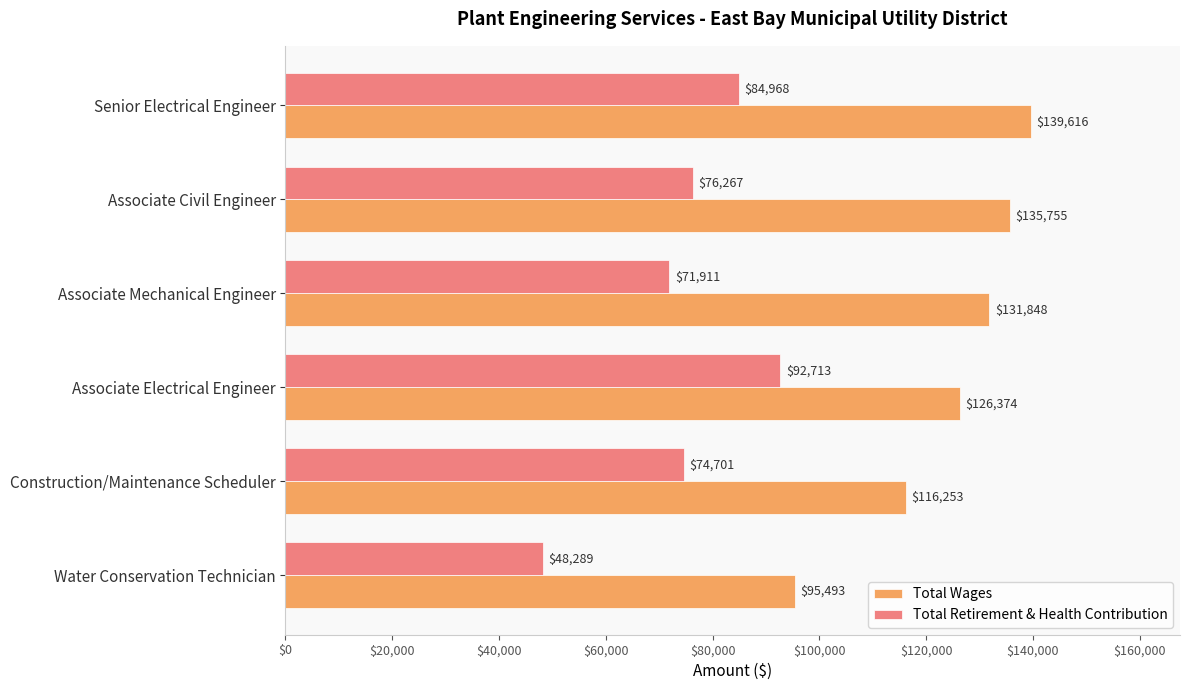

The Total Retirement & Health Contribution series shows 125779 at Associate Electrical Engineer. True or false?

False